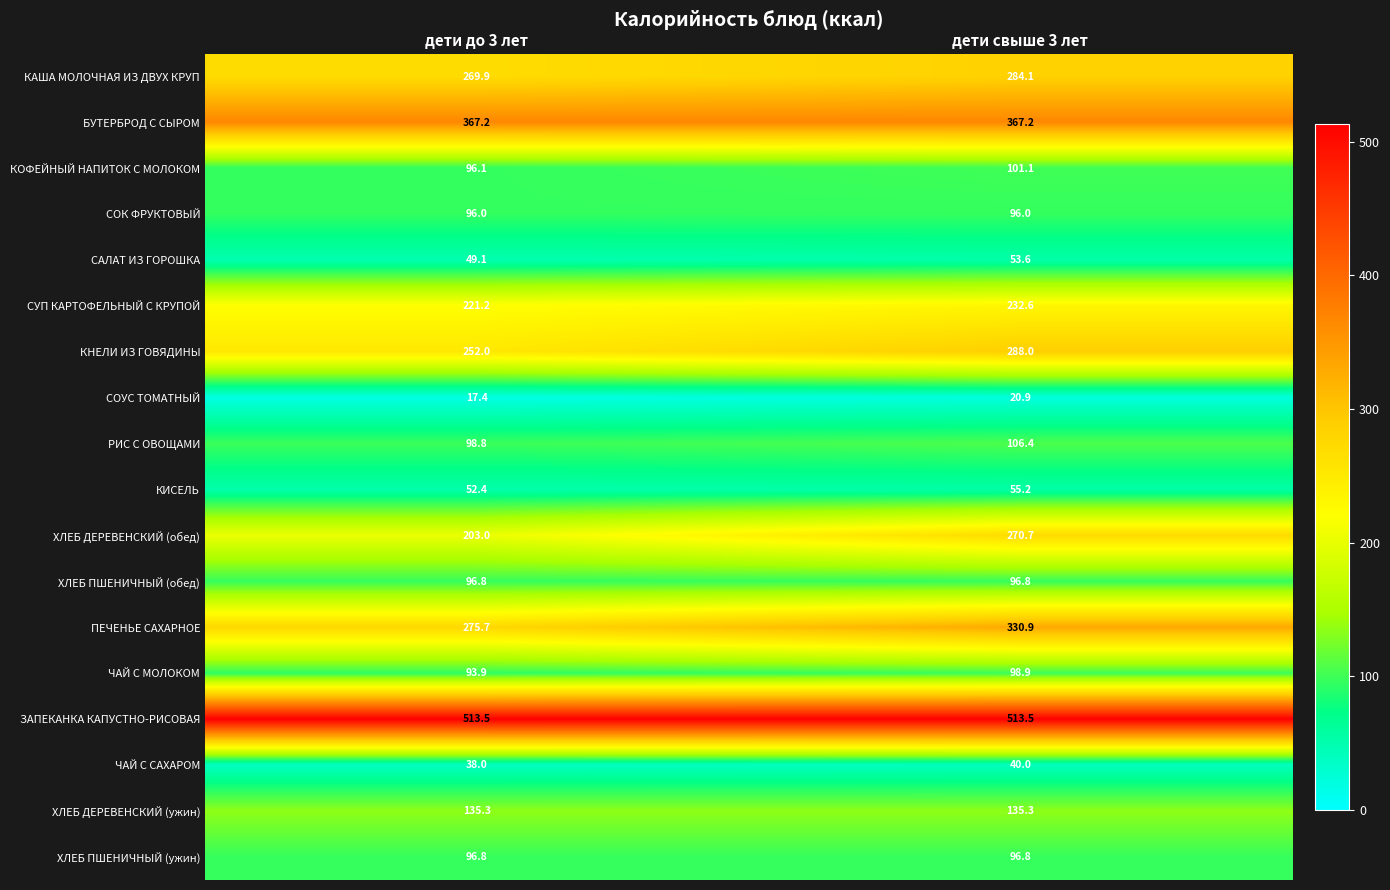

What is the total value across all series at дети до 3 лет?

2973.1